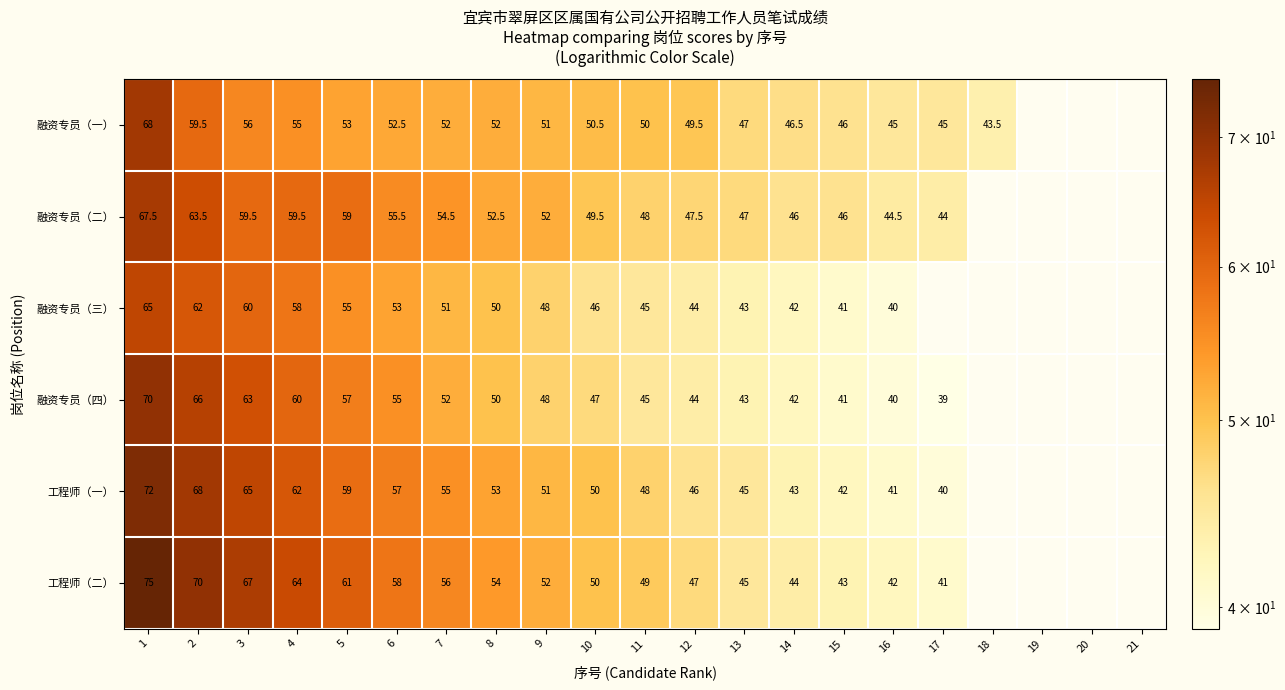

At which category is the sum across all series the highest?

1